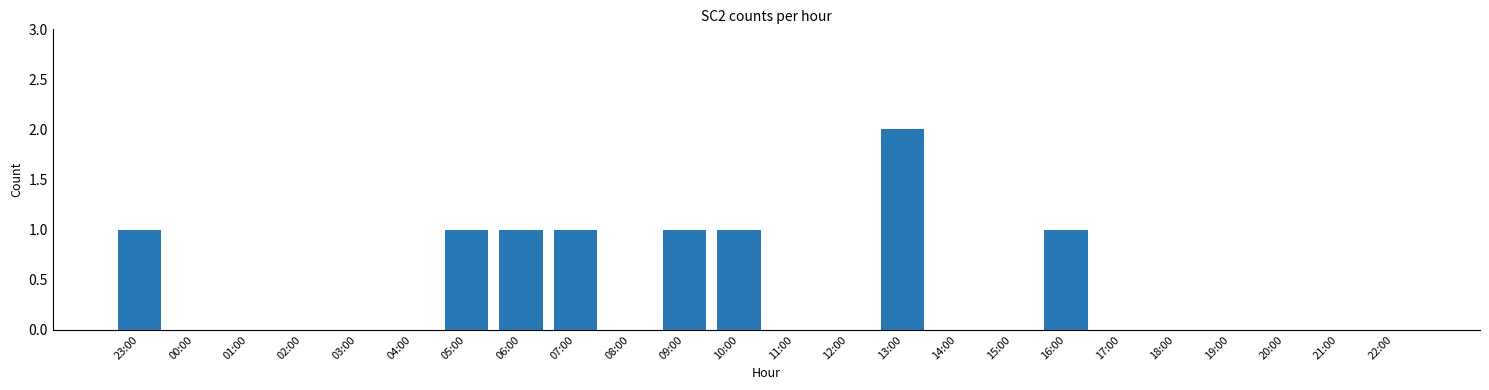

Reading left to right, extract all data points from this chart.

23:00=1	00:00=0	01:00=0	02:00=0	03:00=0	04:00=0	05:00=1	06:00=1	07:00=1	08:00=0	09:00=1	10:00=1	11:00=0	12:00=0	13:00=2	14:00=0	15:00=0	16:00=1	17:00=0	18:00=0	19:00=0	20:00=0	21:00=0	22:00=0